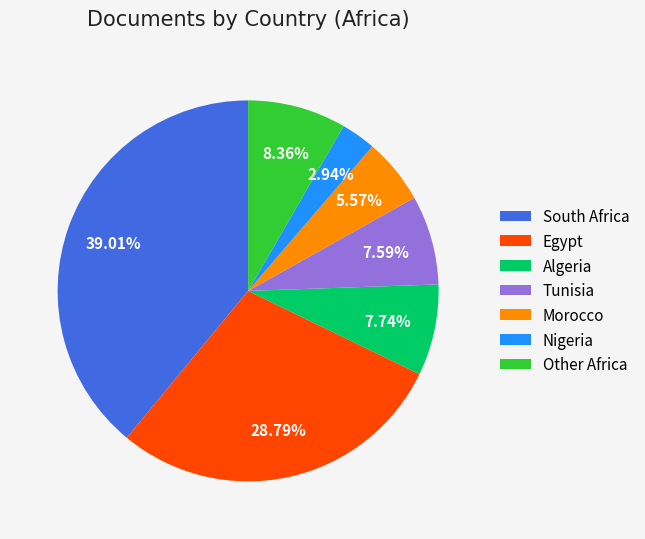

The Tunisia slice represents 18% of the pie. True or false?

False